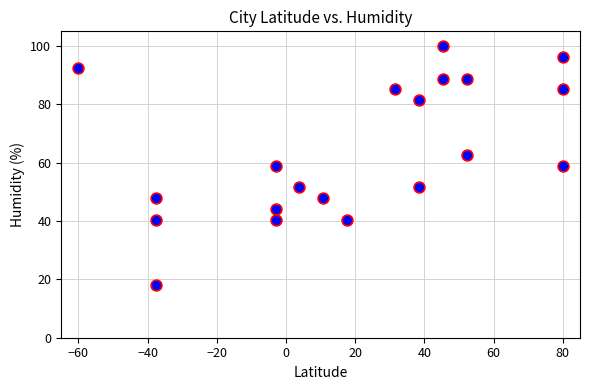

What is the range of Y values (max minus min)?

82.0